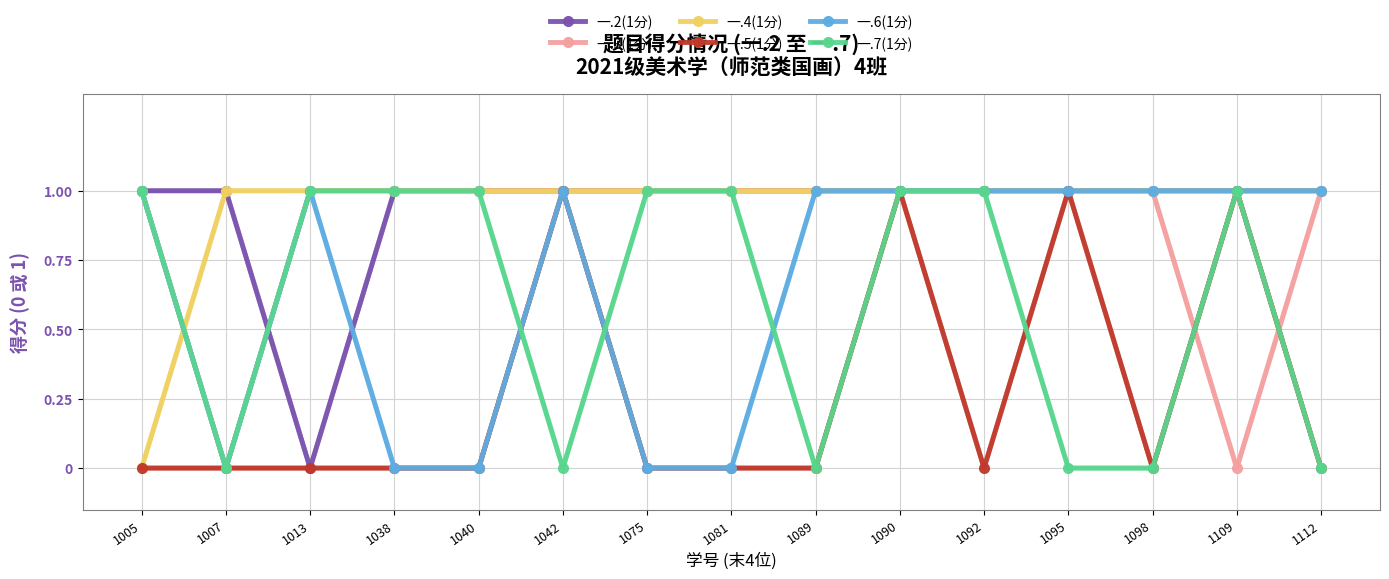

True or false: 一.3(1分) has a value of 1 at 1005.

True